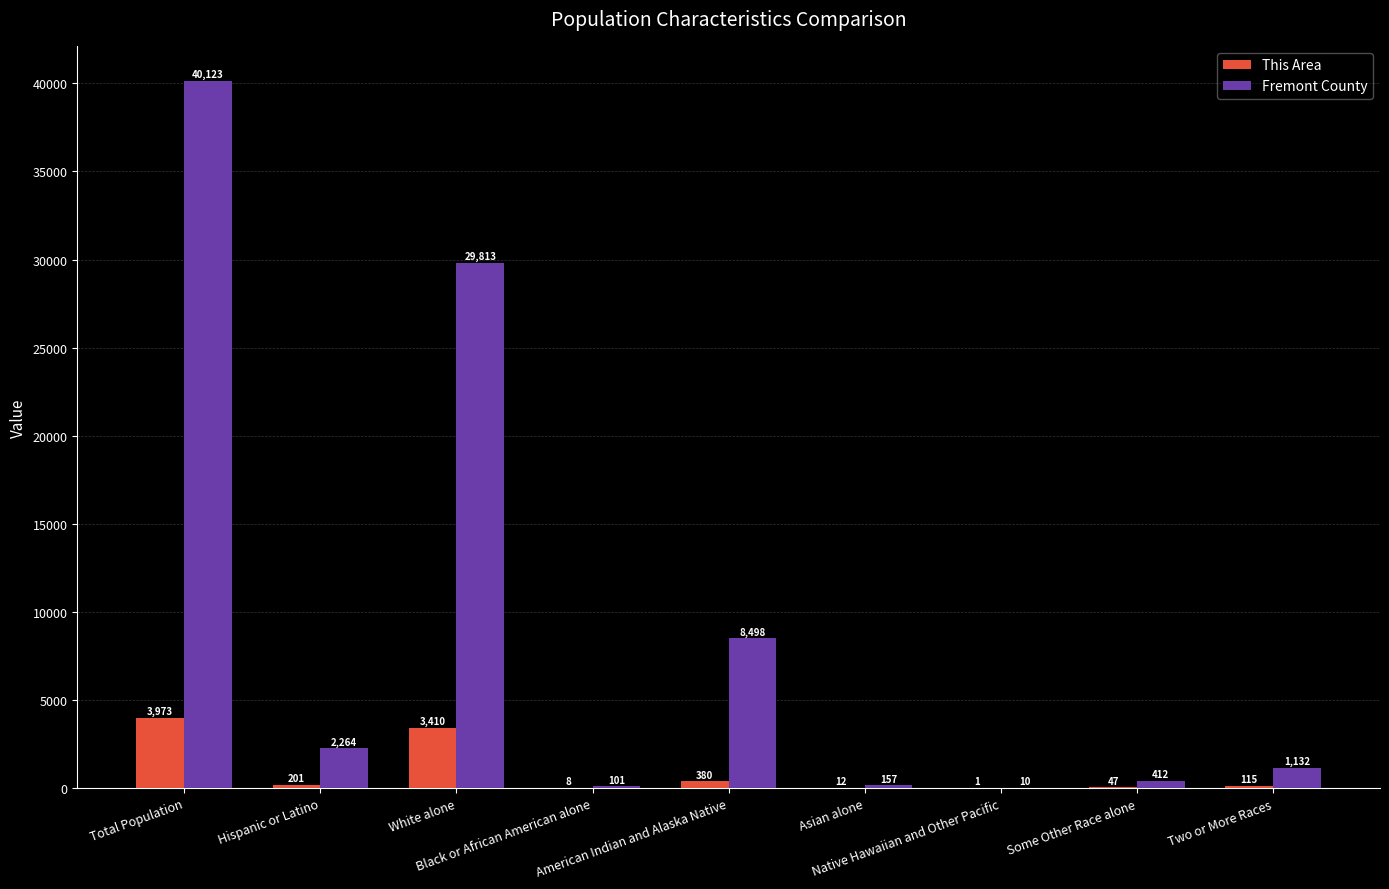

What is the sum of all Fremont County values?

82510